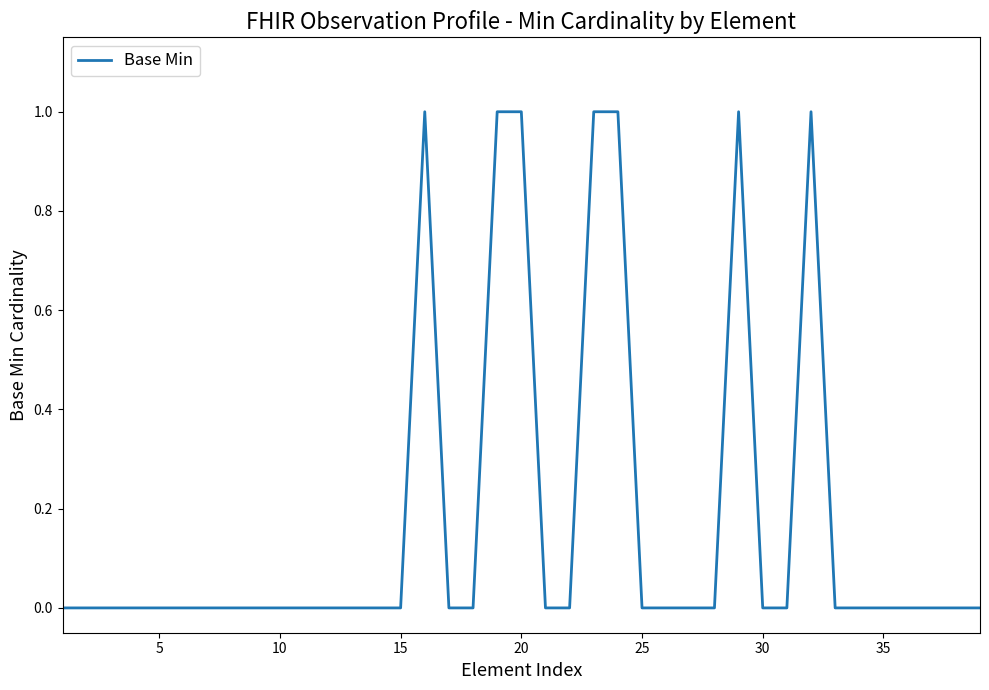

How many lines are shown in the chart?

1